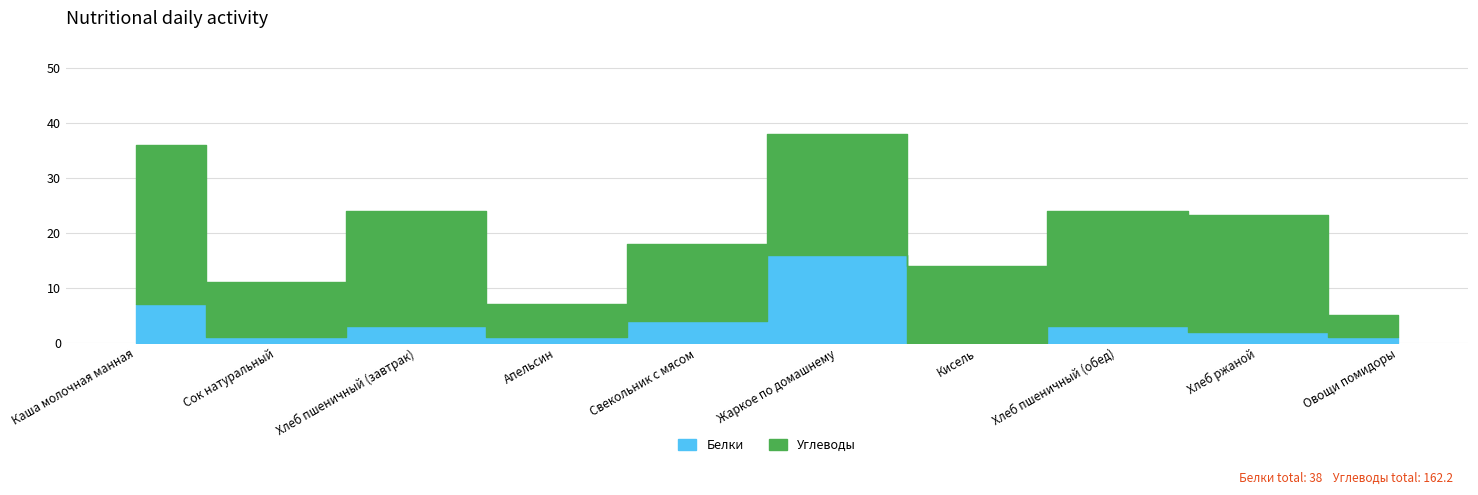

Which category has the highest value in the Белки series?

Жаркое по домашнему